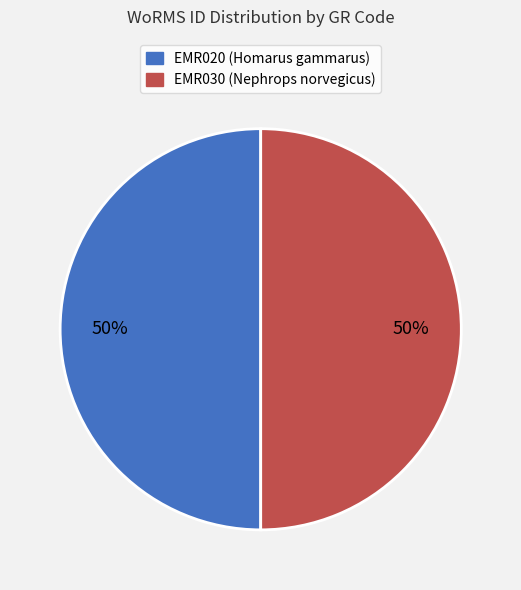

How many slices are in this pie chart?

2